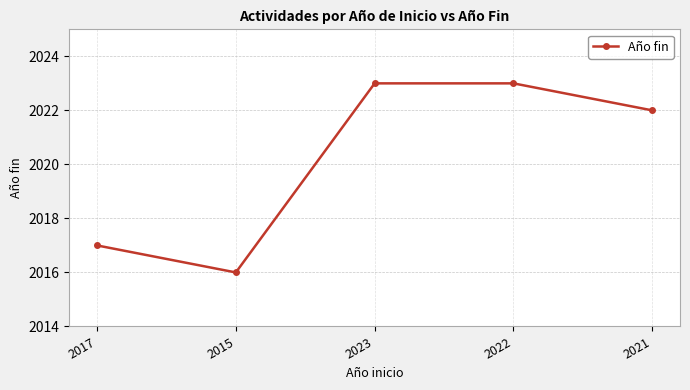

What is the difference between the values at 2023 and 2021?

1